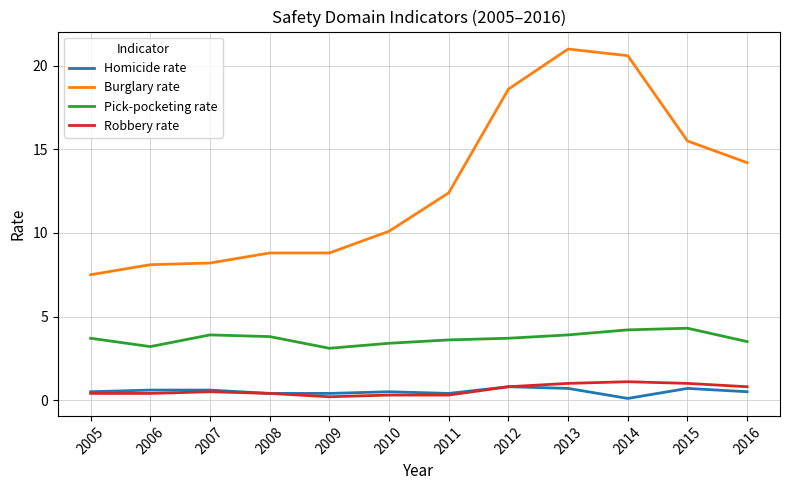

At which label does Burglary rate first exceed 12?

2011